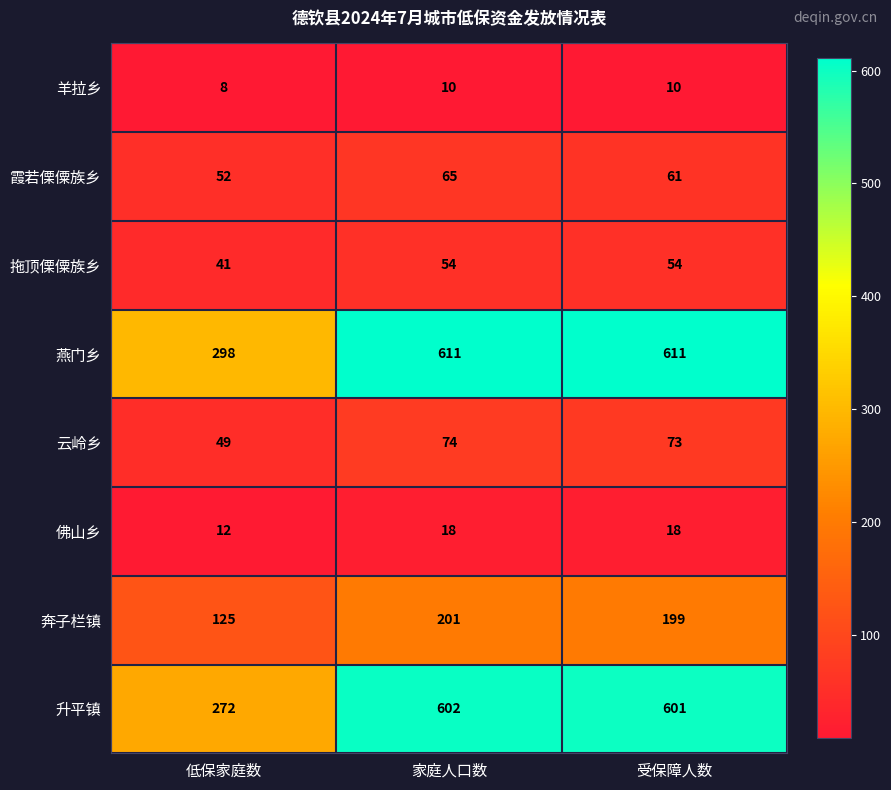

How many distinct data groups are displayed?

8